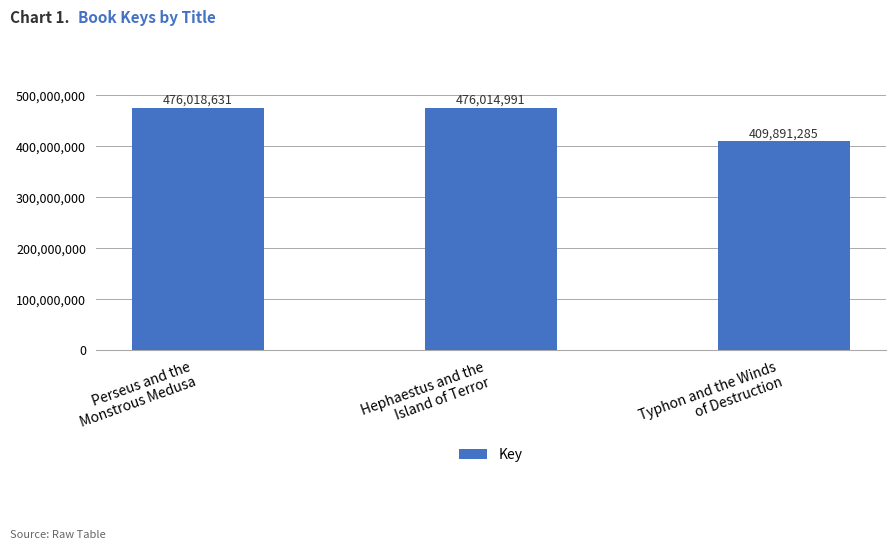

What is the label of the 1st bar from the right?

Typhon and the Winds
of Destruction